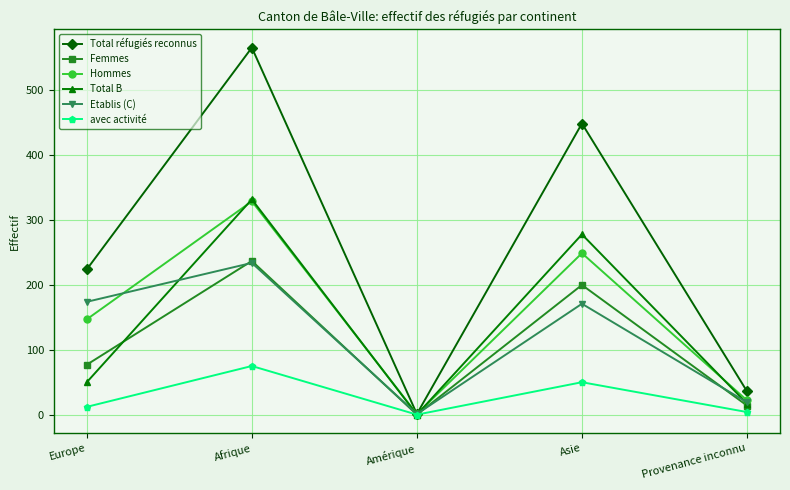

In Total réfugiés reconnus, how many points are lower than both neighbors (excluding endpoints)?

1